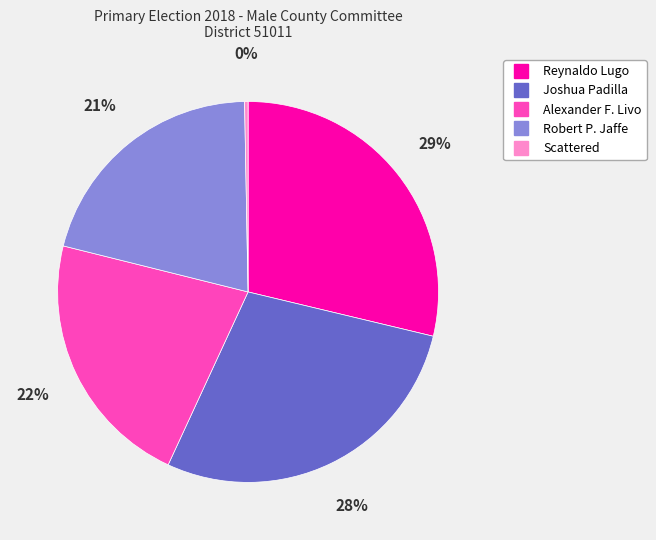

Combined, do Reynaldo Lugo and Joshua Padilla account for over 50%?

Yes